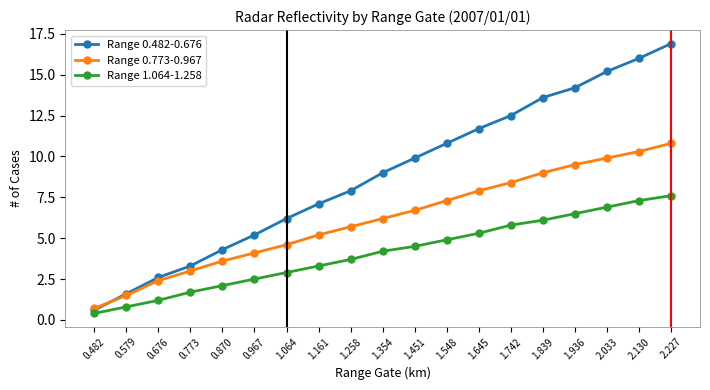

What is the greatest value displayed?

16.9